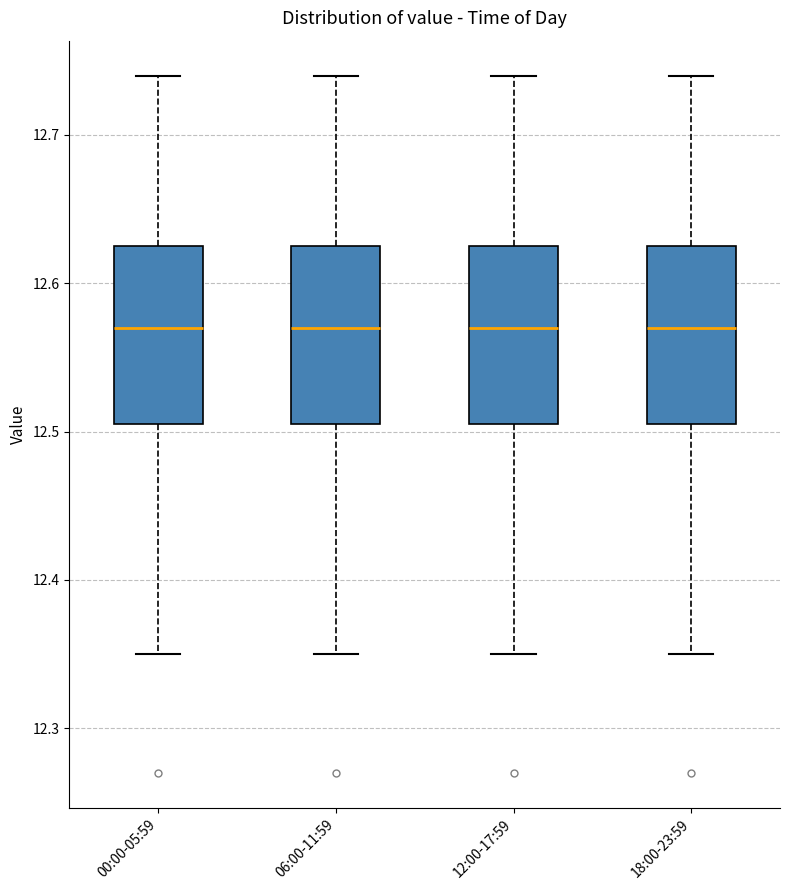

Reading left to right, read every box against the y-axis: the position of its median line, the range the box covers, and the ends of its whiskers. The values are not printed on the chart, so give them approximately, as read against the axis.

00:00-05:59: median 12.57, box 12.51 to 12.63, whiskers 12.35 to 12.74
06:00-11:59: median 12.57, box 12.51 to 12.63, whiskers 12.35 to 12.74
12:00-17:59: median 12.57, box 12.51 to 12.63, whiskers 12.35 to 12.74
18:00-23:59: median 12.57, box 12.51 to 12.63, whiskers 12.35 to 12.74